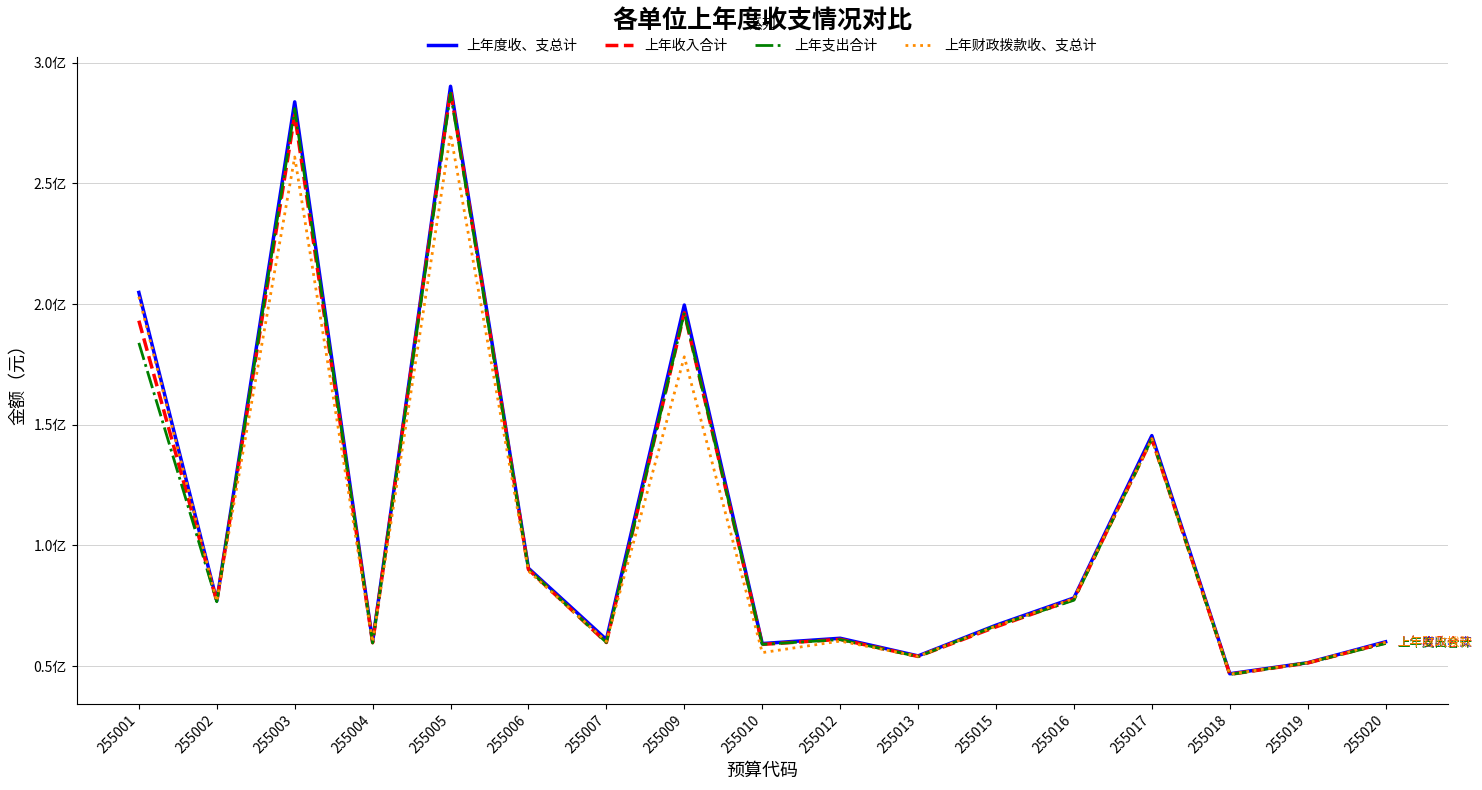

What value does the 上年财政拨款收、支总计 series have at 255019?

51407352.8